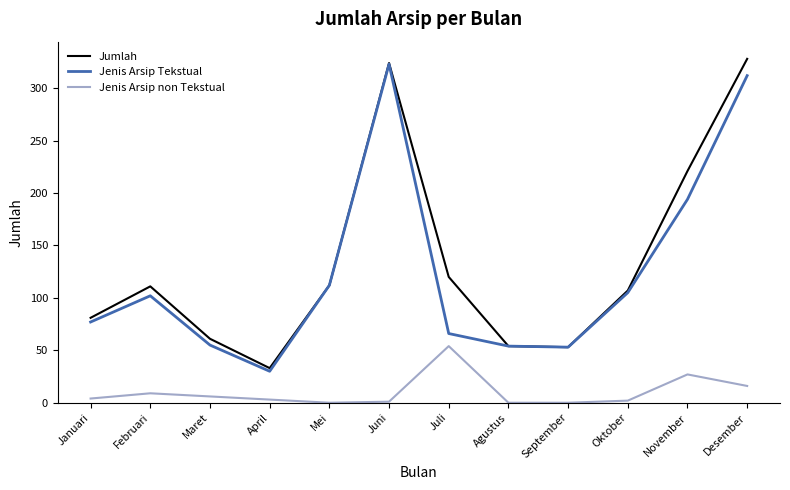

Is the value of Jumlah at Juli greater than the value of Jenis Arsip Tekstual at Agustus?

Yes